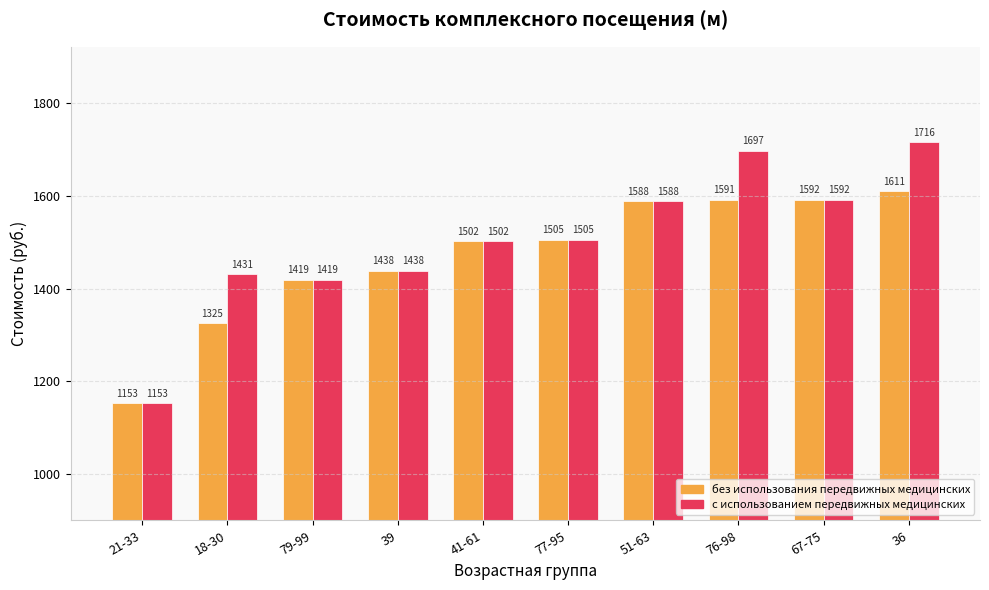

What is the label of the 6th bar from the left?

77-95